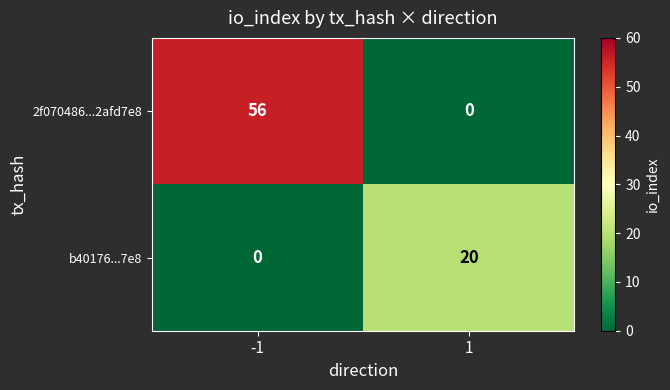

What is the sum of all b40176...7e8 values?

20